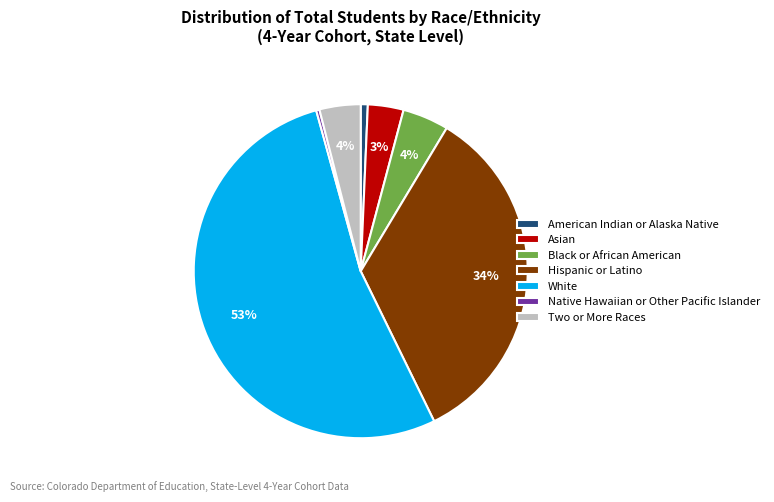

Do Asian and American Indian or Alaska Native together represent more than half of the pie?

No